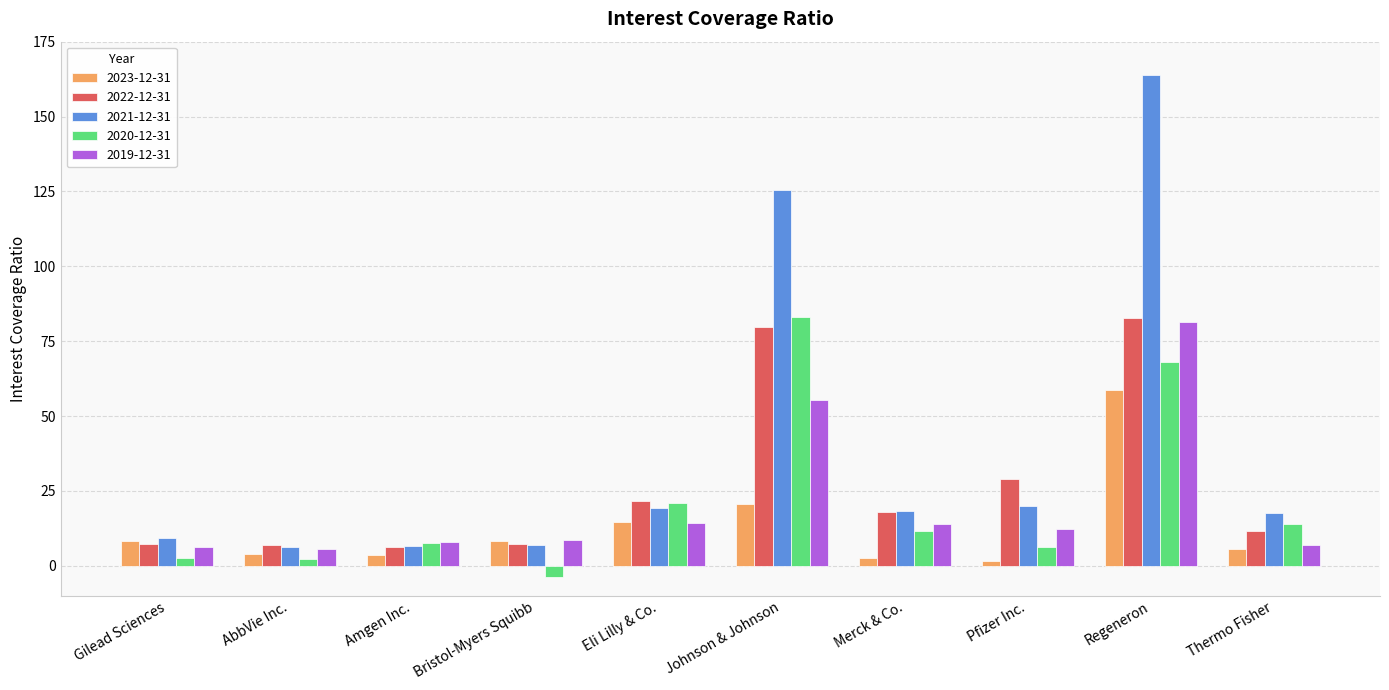

What is the label of the 5th bar from the right?

Johnson & Johnson